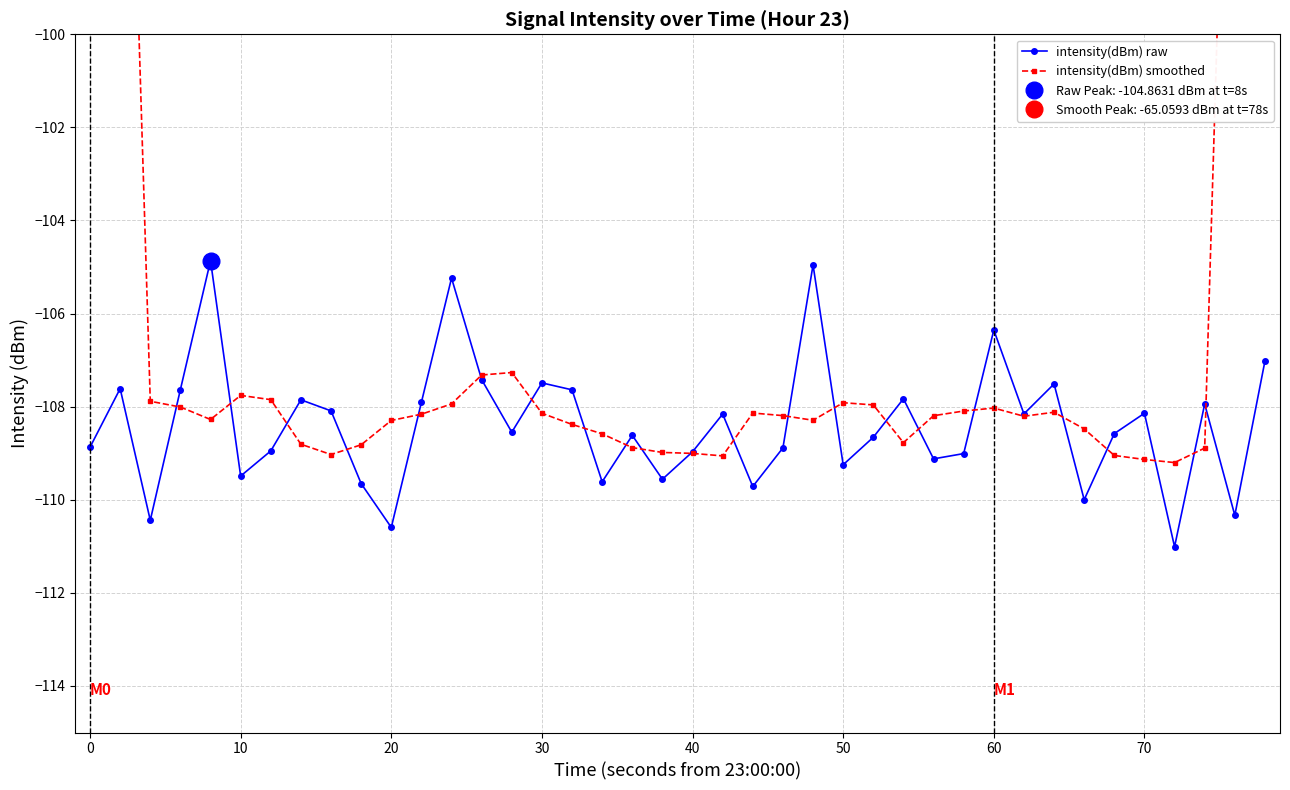

Is it true that intensity(dBm) raw equals -109.2 at 50?

True